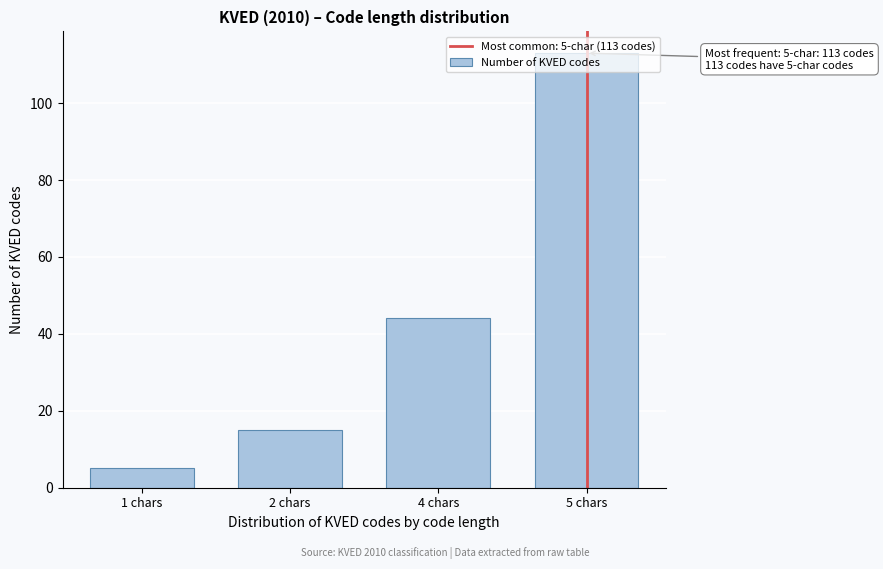

True or false: the data shows 44 at 4 chars.

True